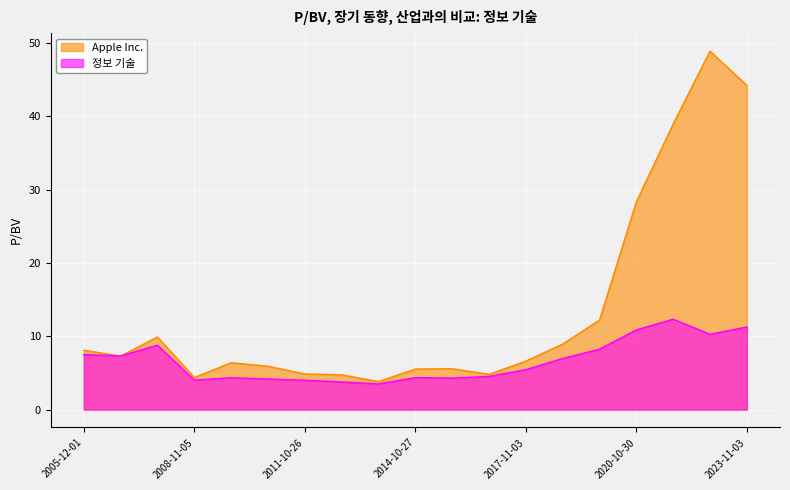

True or false: 정보 기술 has a value of 6.8 at 2016-10-26.

False